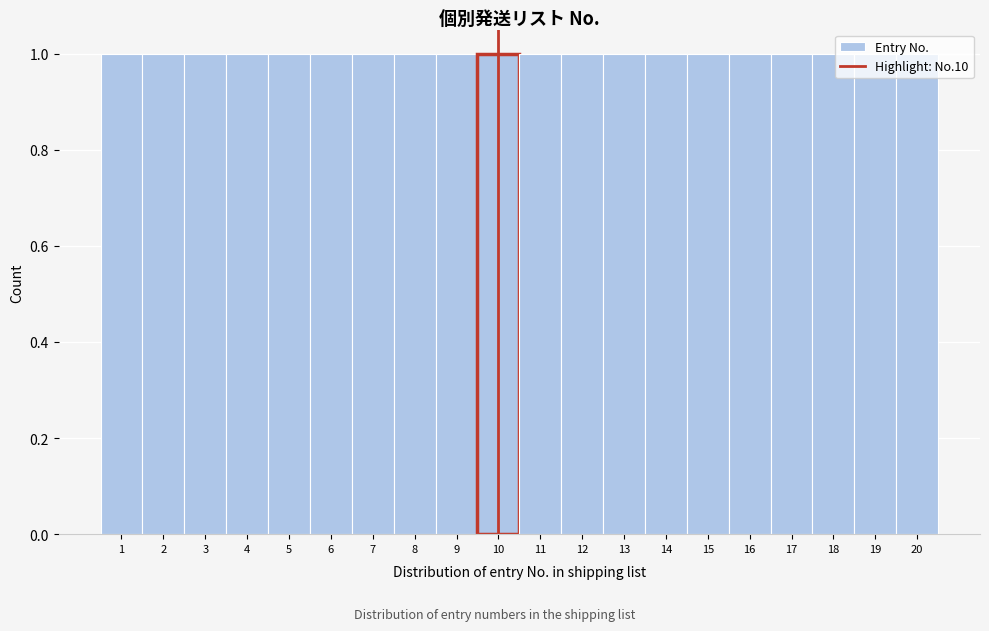

Reading left to right, transcribe this chart: for each bar, give the range it covers on the x-axis and its height. The values are not printed on the chart, so give them approximately, as read against the axis.

0.5 to 1.5: 1
1.5 to 2.5: 1
2.5 to 3.5: 1
3.5 to 4.5: 1
4.5 to 5.5: 1
5.5 to 6.5: 1
6.5 to 7.5: 1
7.5 to 8.5: 1
8.5 to 9.5: 1
9.5 to 10.5: 1
10.5 to 11.5: 1
11.5 to 12.5: 1
12.5 to 13.5: 1
13.5 to 14.5: 1
14.5 to 15.5: 1
15.5 to 16.5: 1
16.5 to 17.5: 1
17.5 to 18.5: 1
18.5 to 19.5: 1
19.5 to 20.5: 1